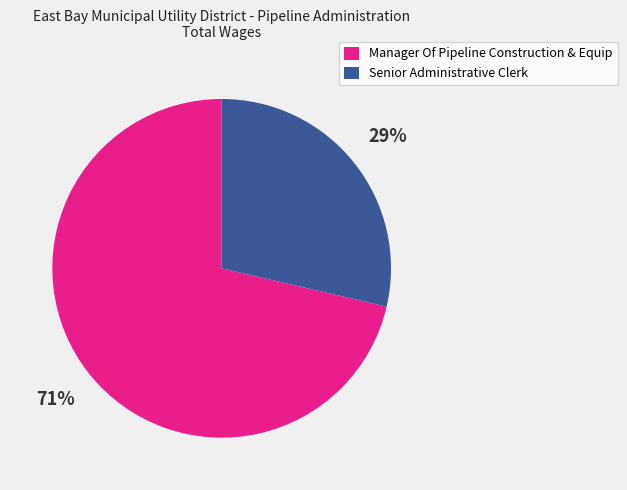

To the nearest percent, what percentage of the pie is Senior Administrative Clerk?

29%